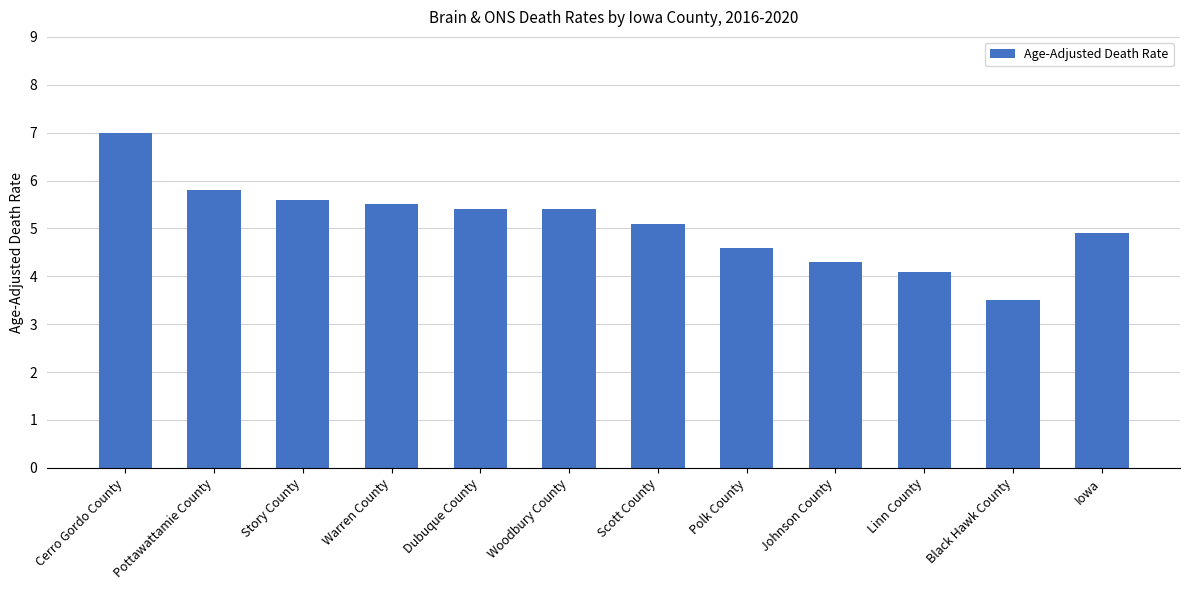

What is the sum of all values?

61.2